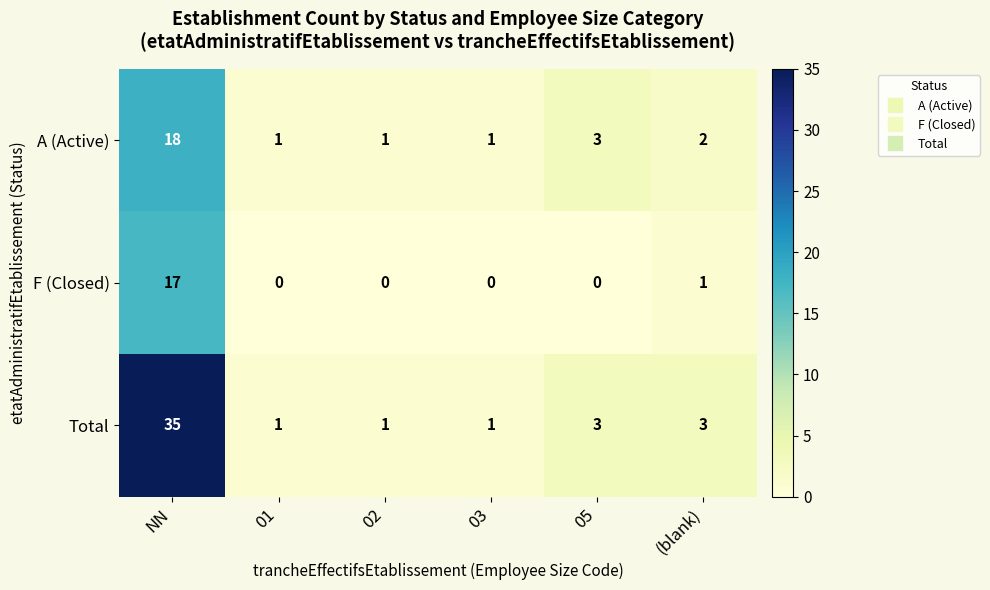

Between NN and 02, which series saw the biggest shift?

Total